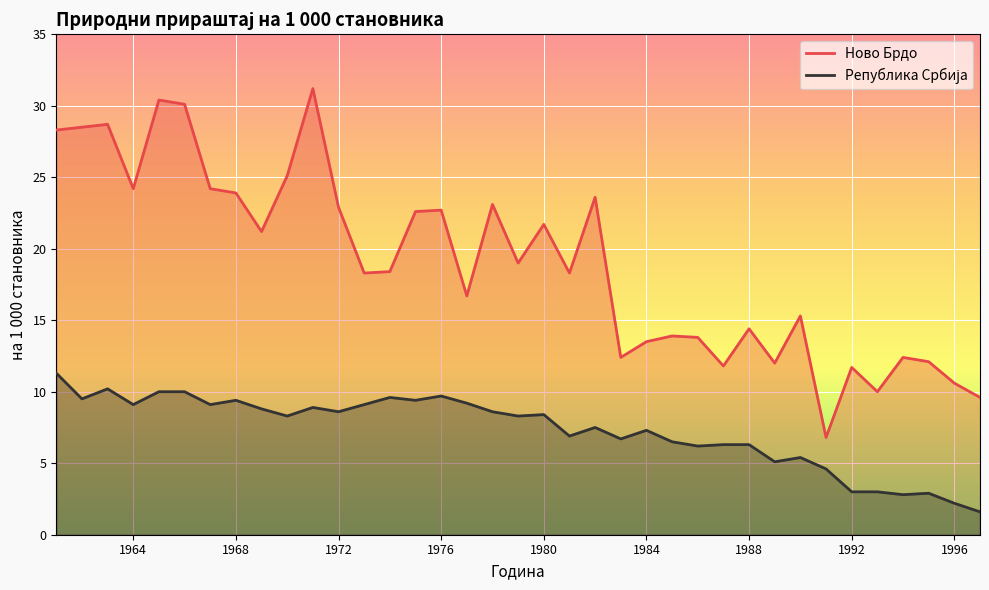

Which series has the largest total across all categories?

Ново Брдо